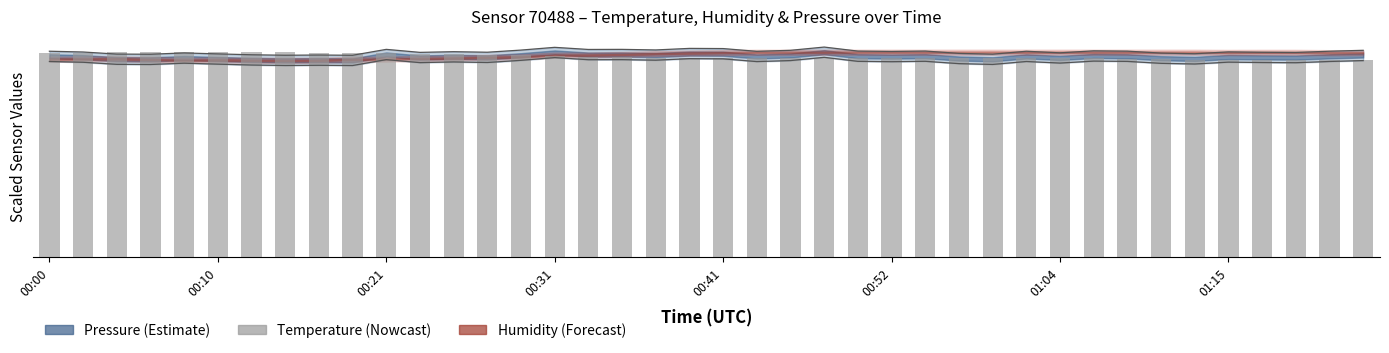

What is the smallest value displayed?

96.0